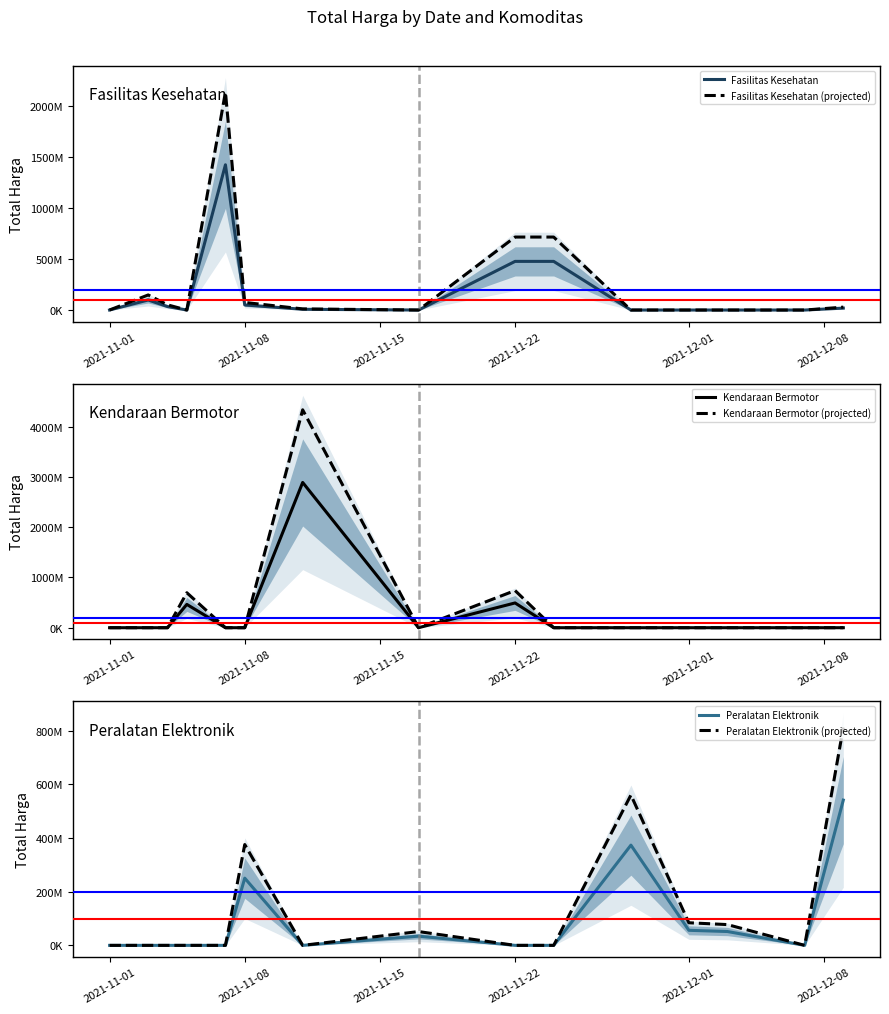

What are all the series names shown in the legend?

Fasilitas Kesehatan, Fasilitas Kesehatan (projected), Kendaraan Bermotor, Kendaraan Bermotor (projected), Peralatan Elektronik, Peralatan Elektronik (projected)